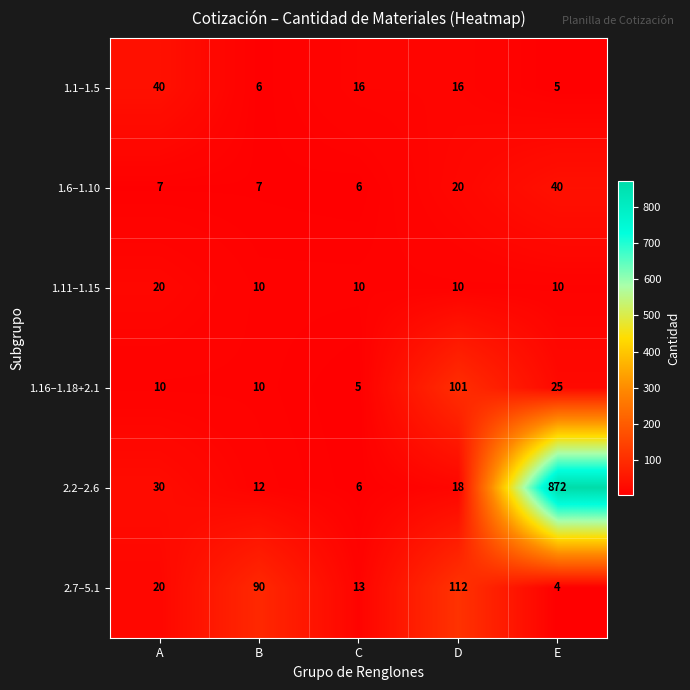

What is the spread (max minus min) of values at A?

33